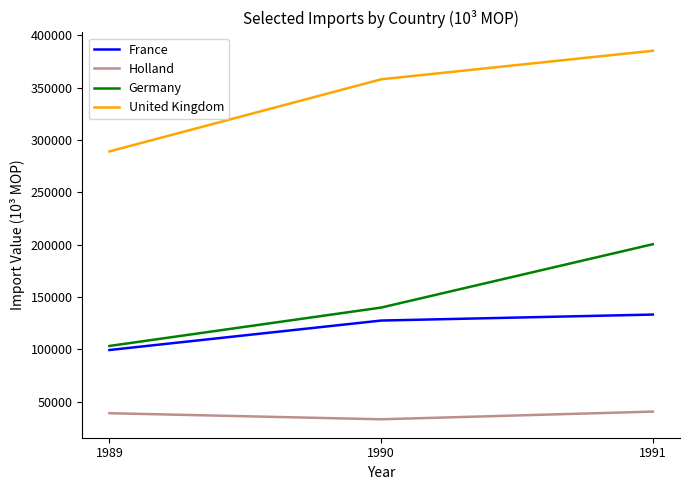

What is the difference between the highest and lowest values at 1991?

344780